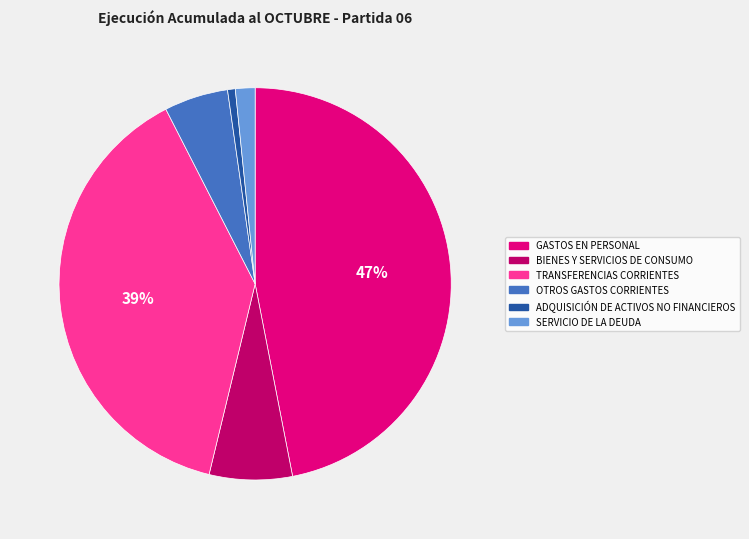

Count the number of slices in the pie.

6